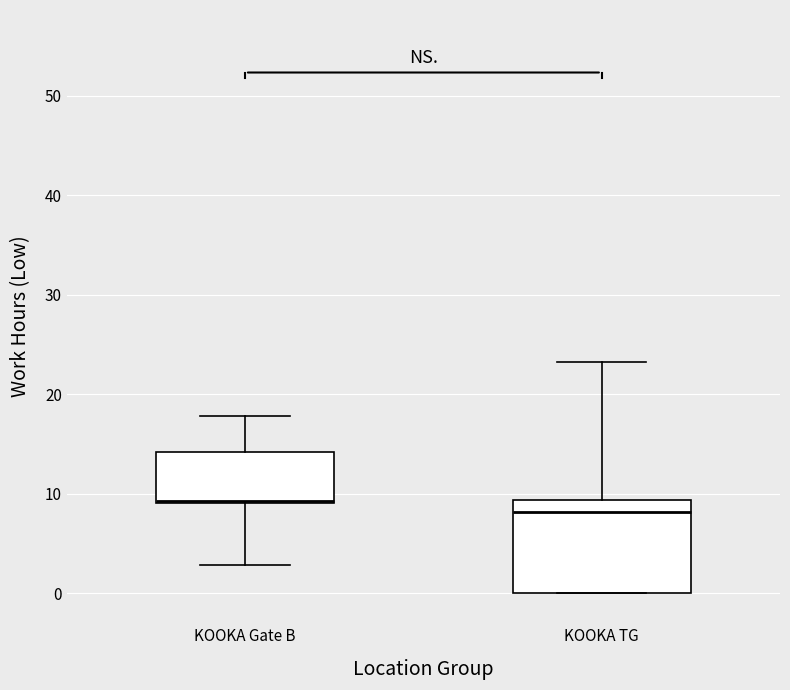

Which box's median line is the lowest?

KOOKA TG